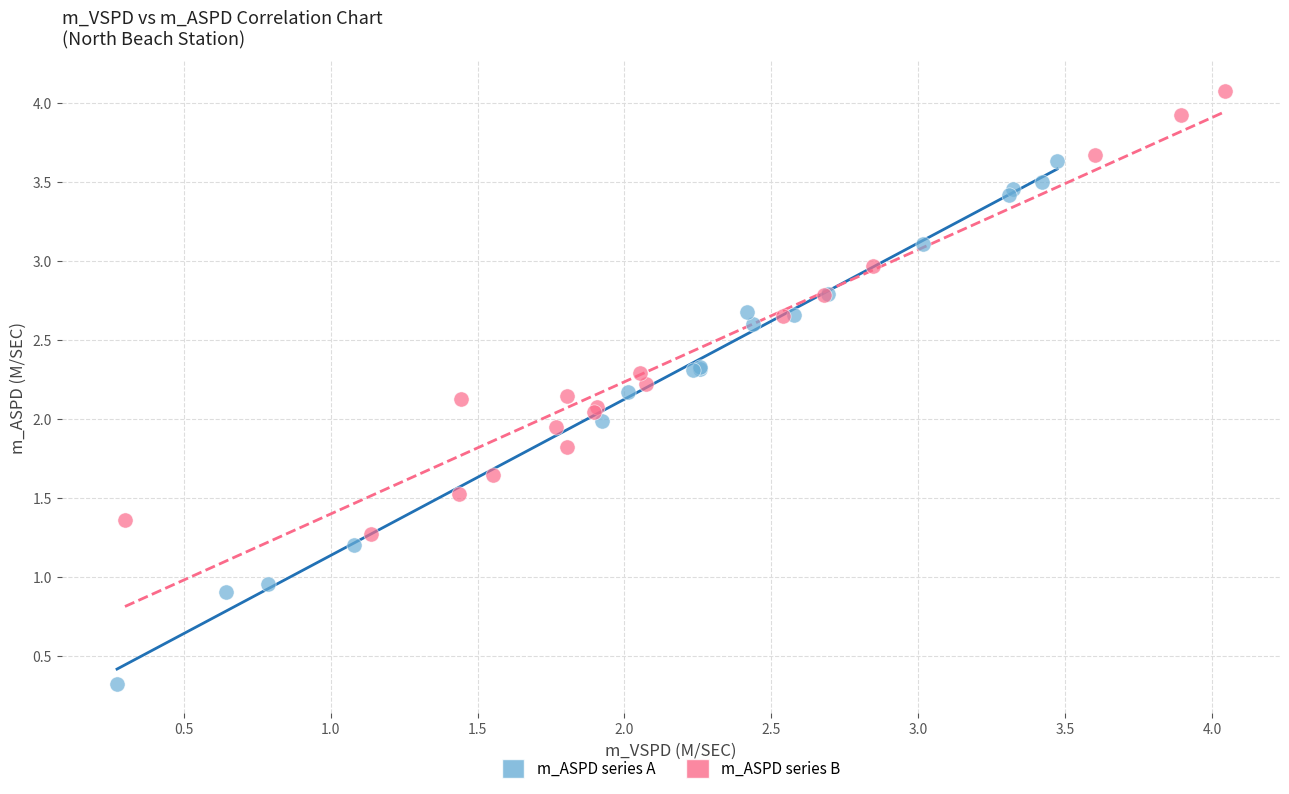

Which series has the largest Y range (max minus min)?

m_ASPD series A